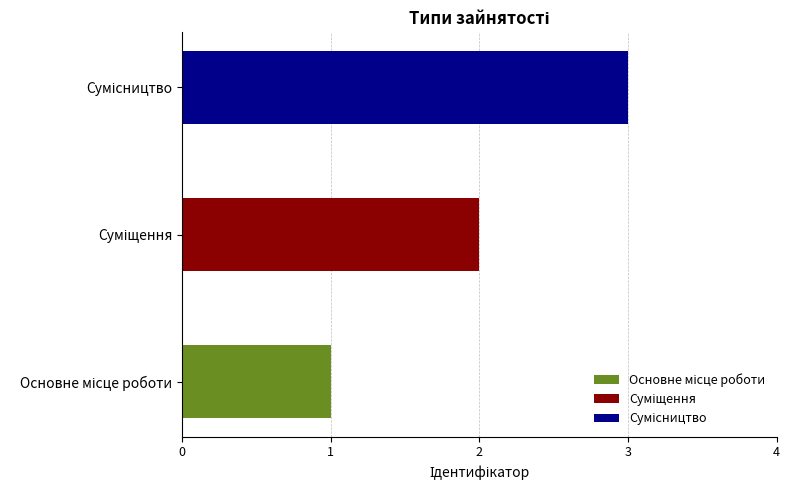

How many bars are there in total?

3